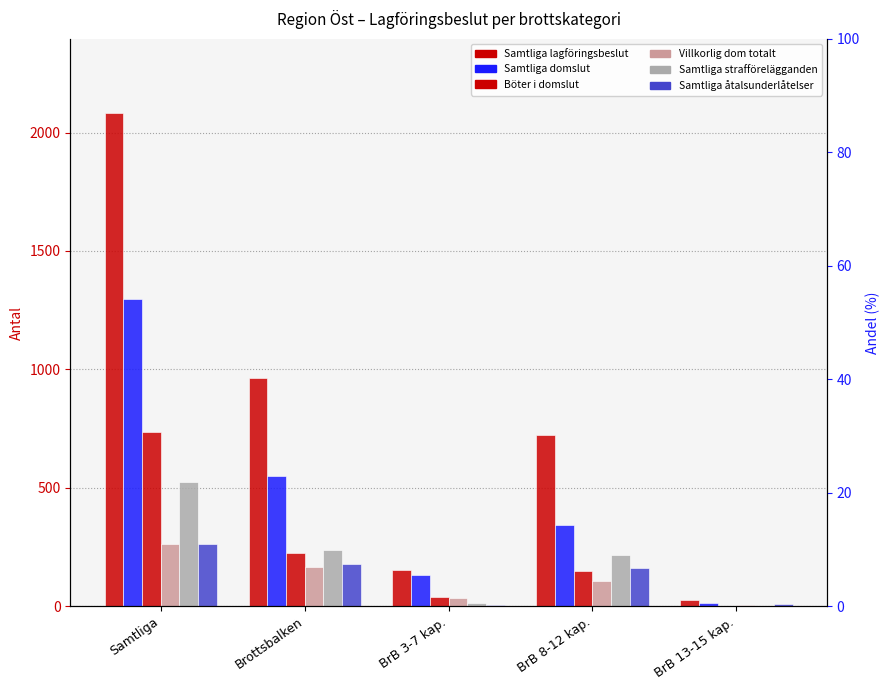

What is the label of the 4th bar from the left?

BrB 8-12 kap.